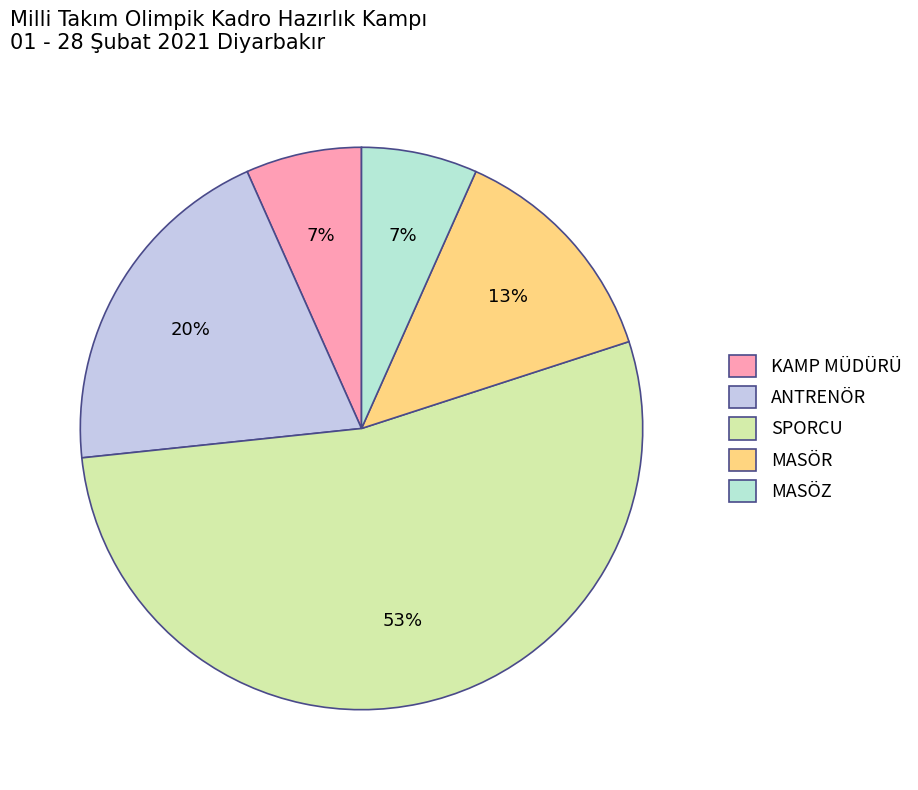

What is the ratio of the value at ANTRENÖR to the value at MASÖR?

1.5